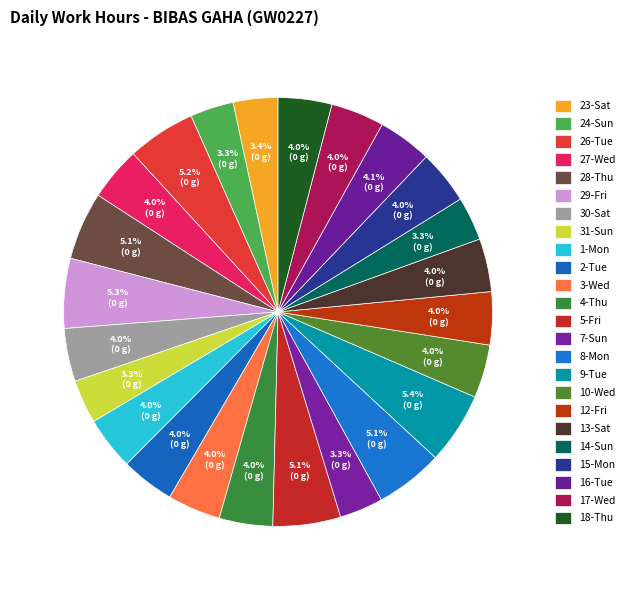

How many slices are in this pie chart?

24